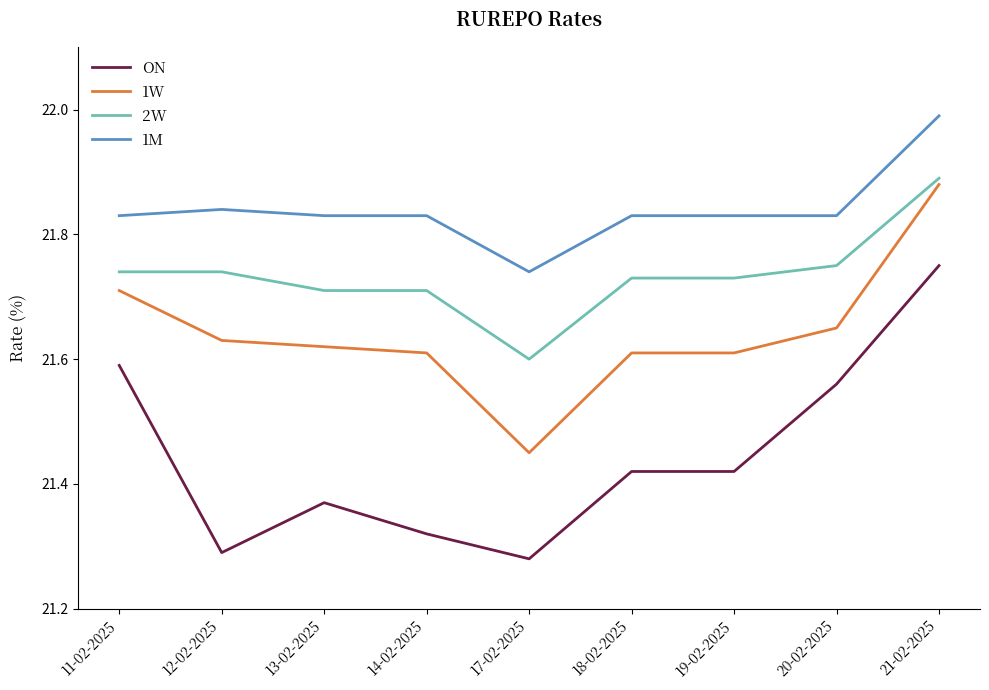

Rank the series by their average value, from highest to lowest.

1M, 2W, 1W, ON